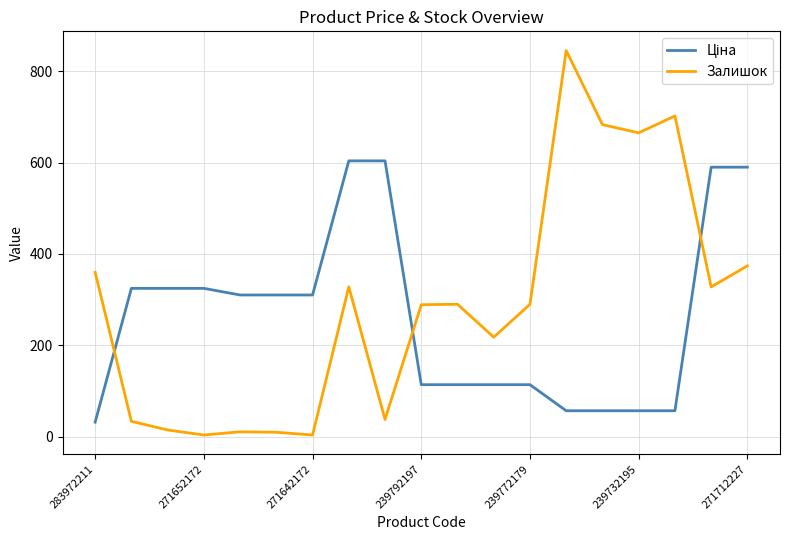

What is the difference between the maximum and minimum values in the Залишок series?

841.0